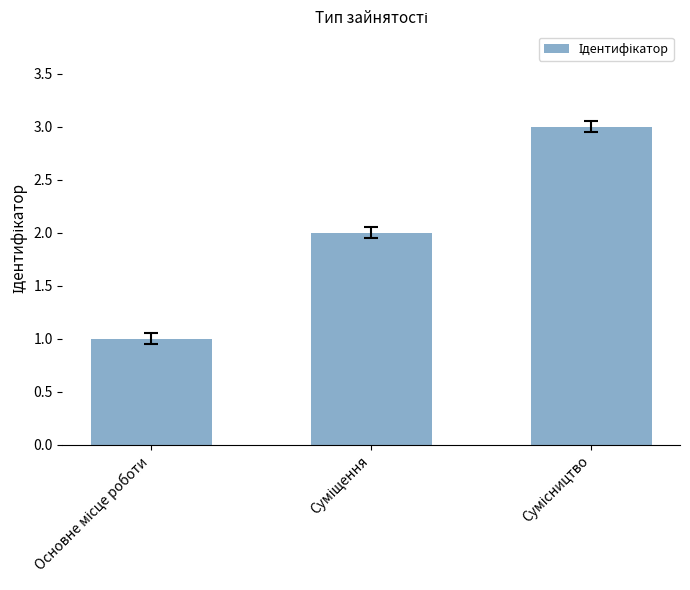

What is the smallest value displayed?

1